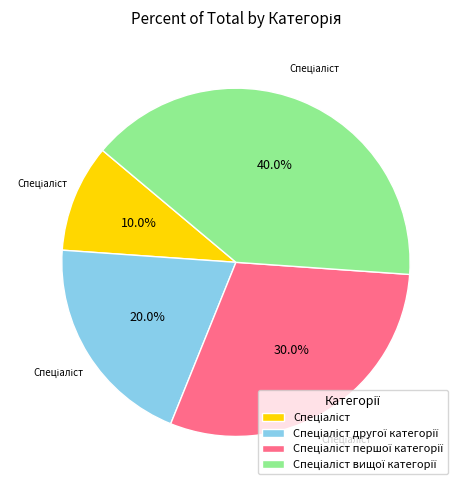

Does any single category account for the majority?

No